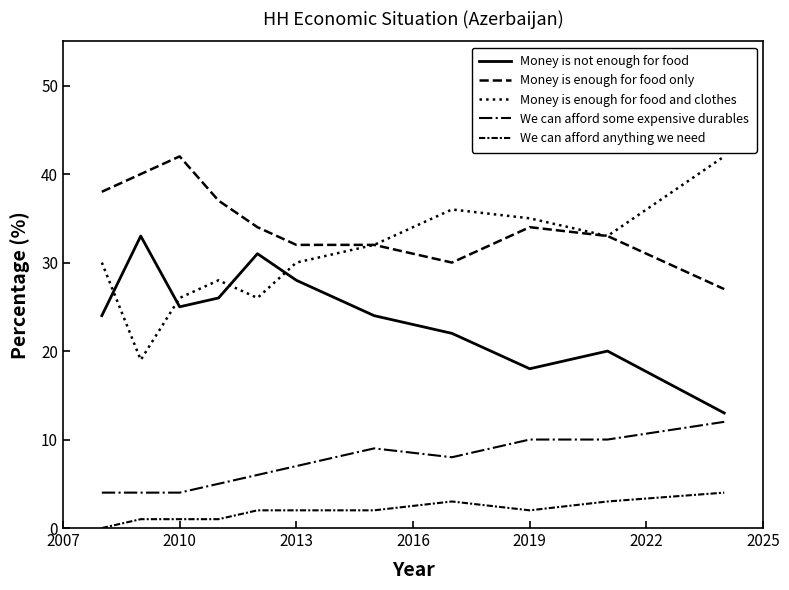

What is the highest value of the We can afford some expensive durables series?

12